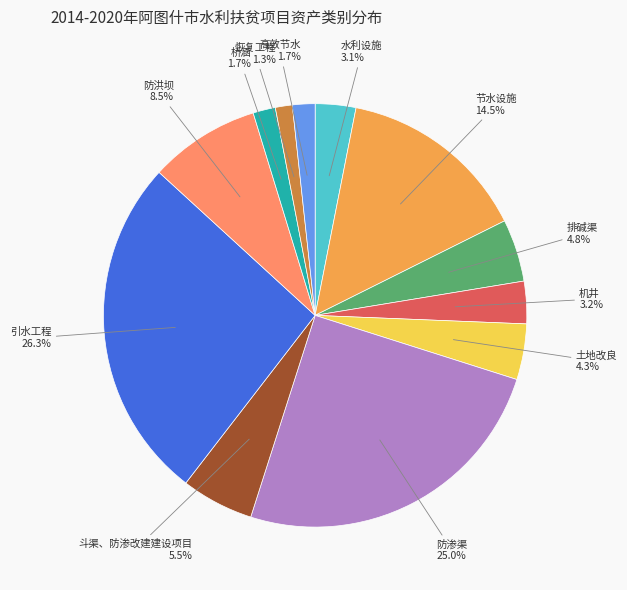

Is there a majority slice in this chart?

No